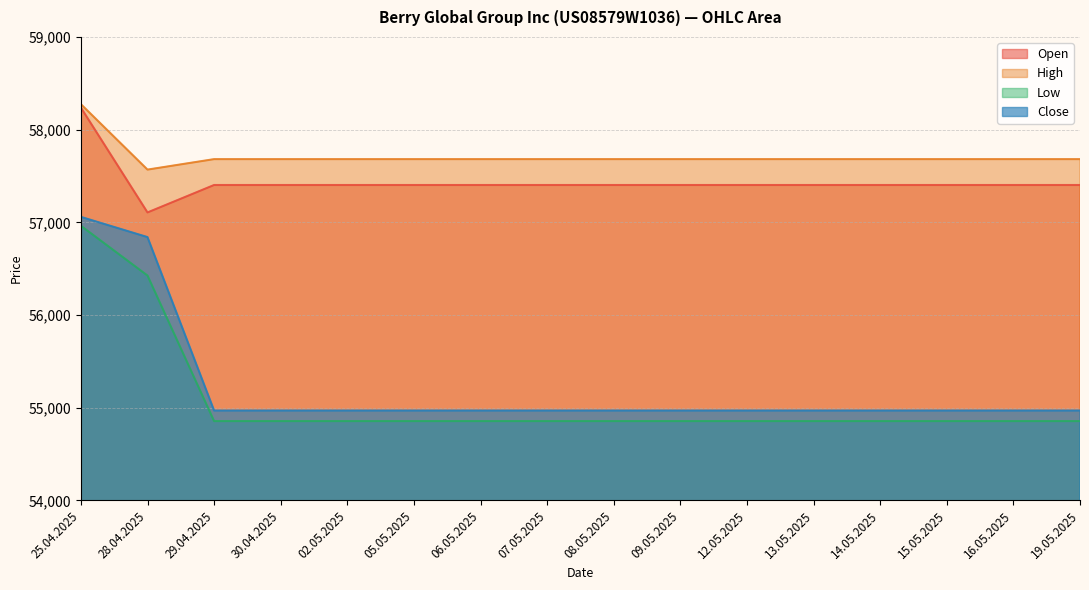

True or false: Open and Low intersect in this chart.

False